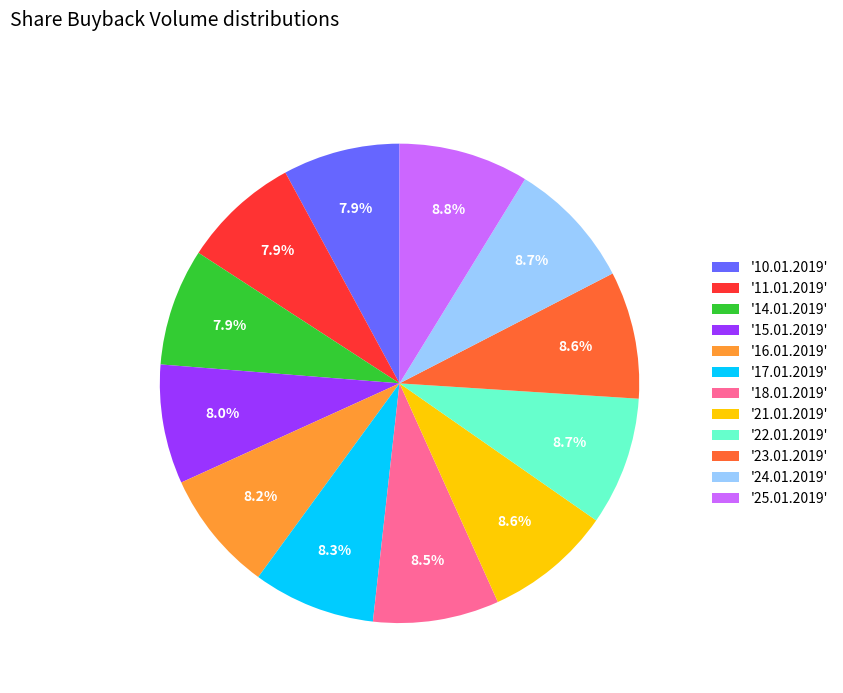

How many segments does this pie chart have?

12